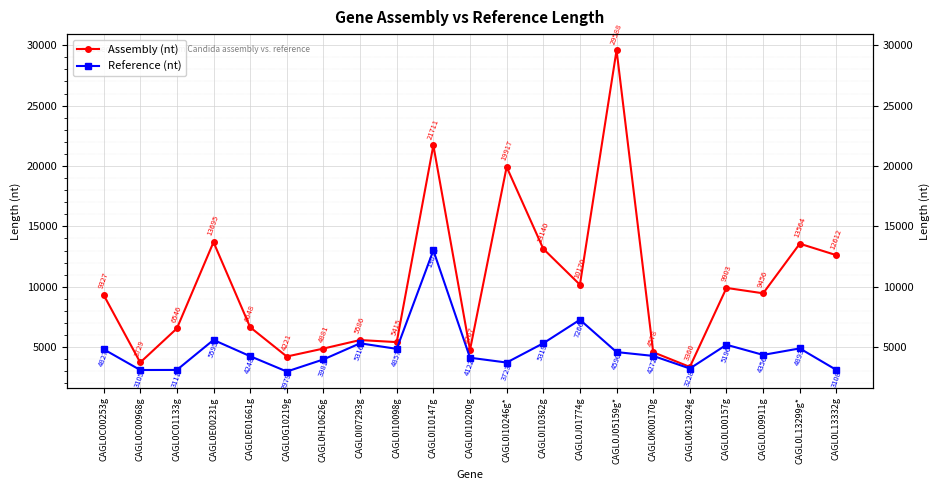

Reading left to right, transcribe all the data shown in this chart.

Assembly (nt): 9327	3729	6546	13695	6648	4221	4881	5586	5415	21711	4767	19917	13140	10170	29588	4578	3360	9903	9456	13564	12612
Reference (nt): 4827	3105	3111	5595	4248	2979	3981	5316	4857	13011	4122	3723	5319	7266	4590	4272	3228	5196	4356	4893	3108